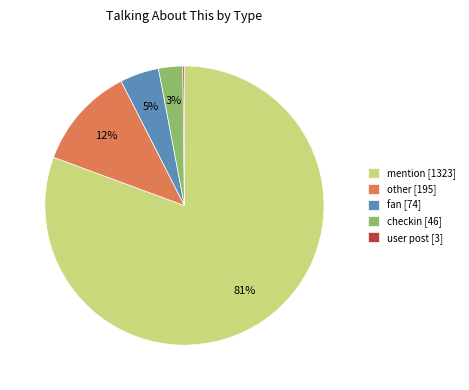

Is it true that fan [74] is 5% of the pie?

True